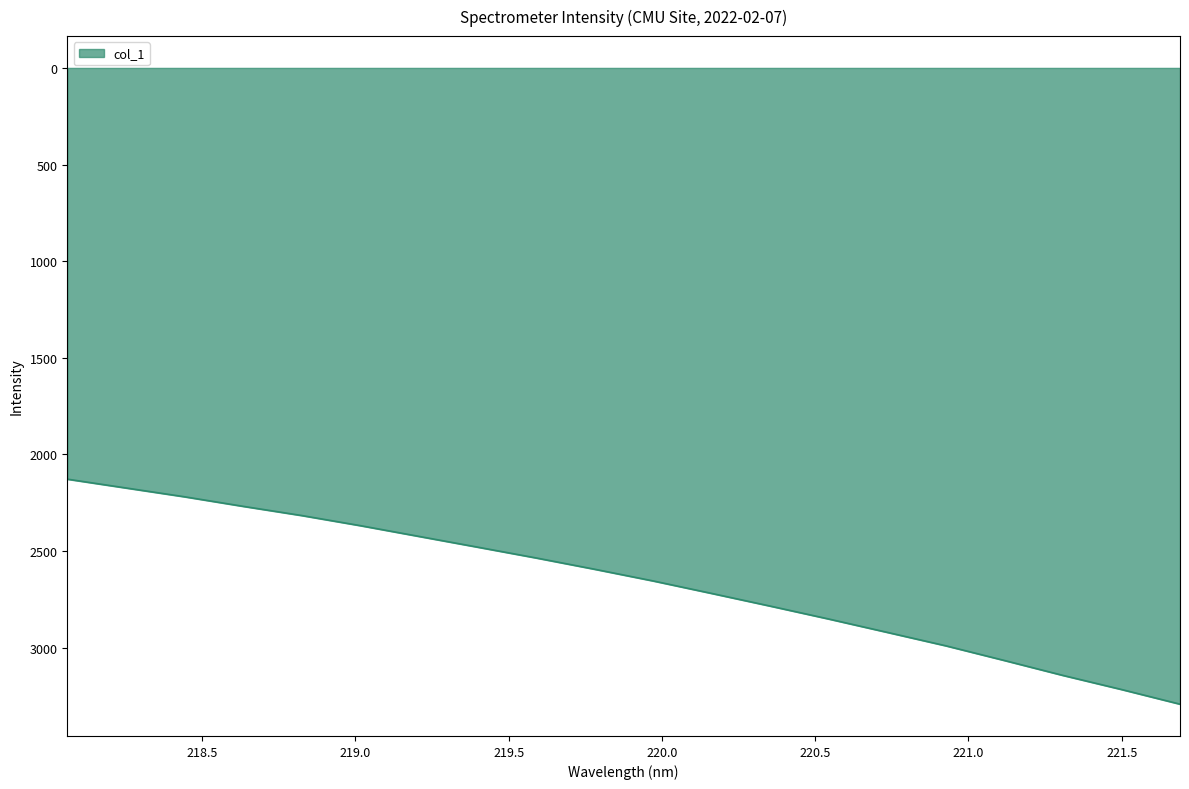

What is the difference between the maximum and minimum values?

1164.3